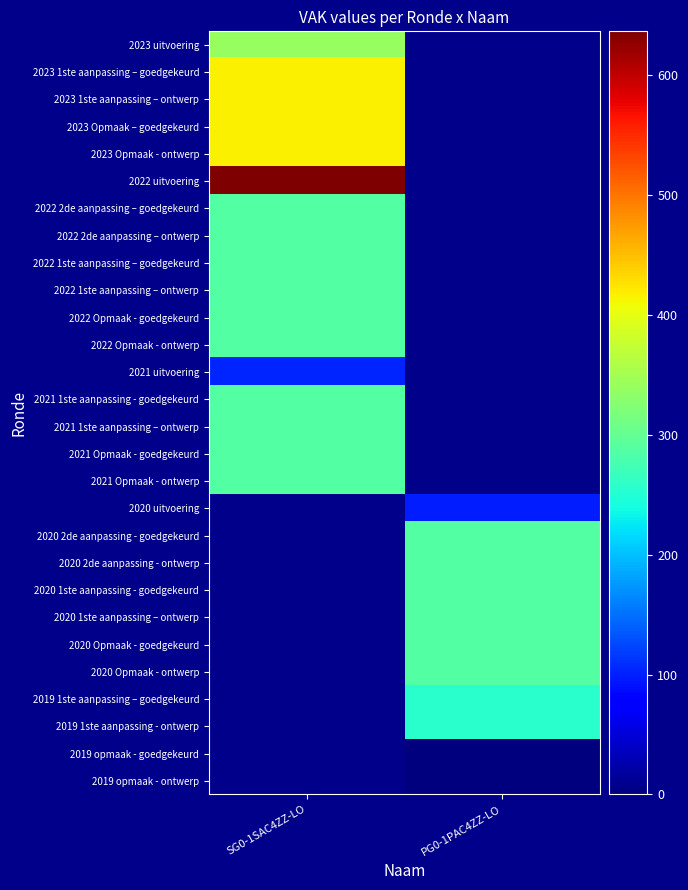

Read the 2023 Opmaak – goedgekeurd value at SG0-1SAC4ZZ-LO.

416.0